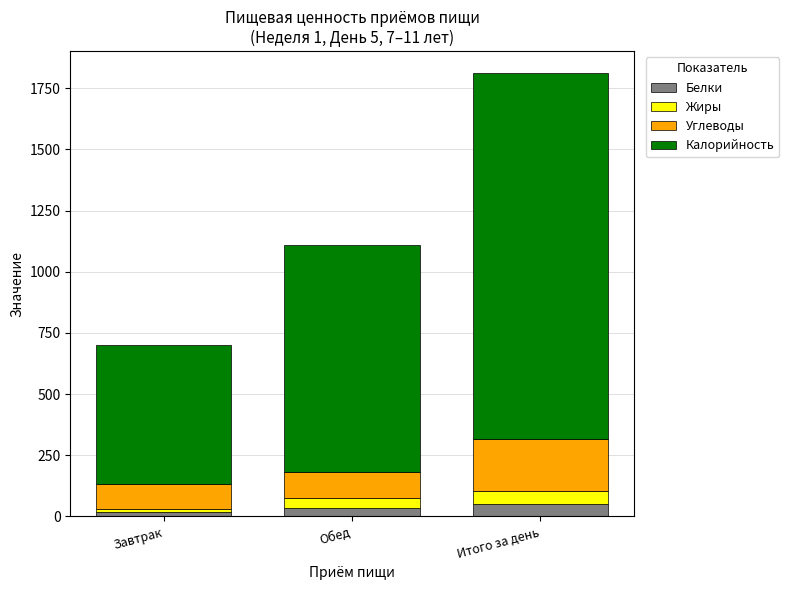

Read the Белки value at Итого за день.

49.5